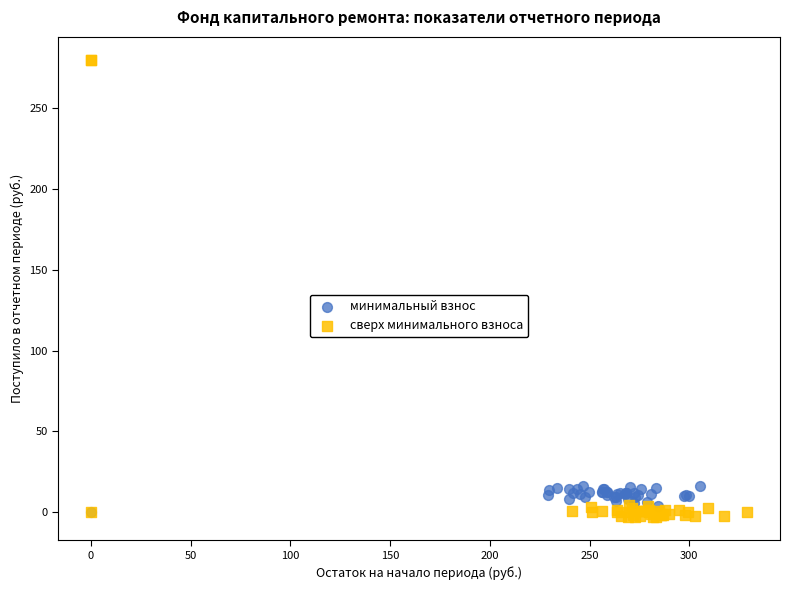

Which series contains the highest Y value?

сверх минимального взноса